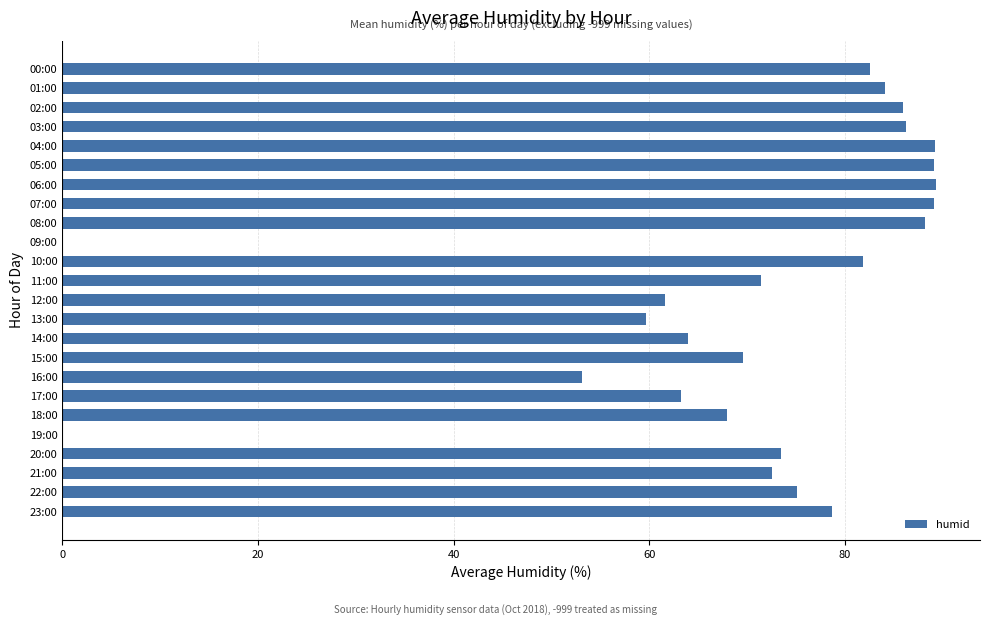

Are the bars grouped side by side (vs. stacked)?

No